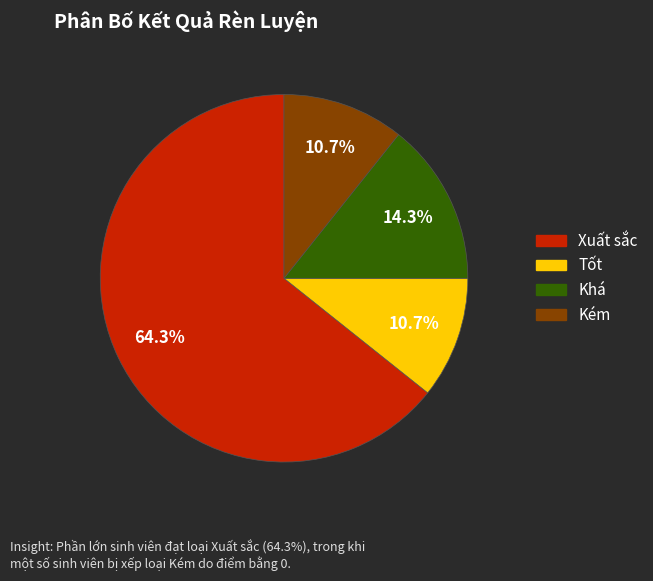

What portion of the pie excludes Khá?

85.7%